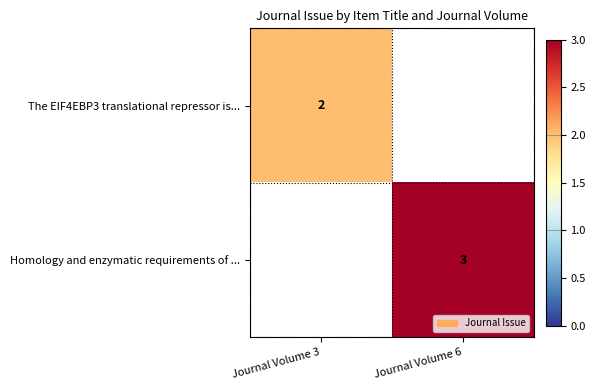

True or false: Homology and enzymatic requirements of ... has a value of 3 at Journal Volume 6.

True